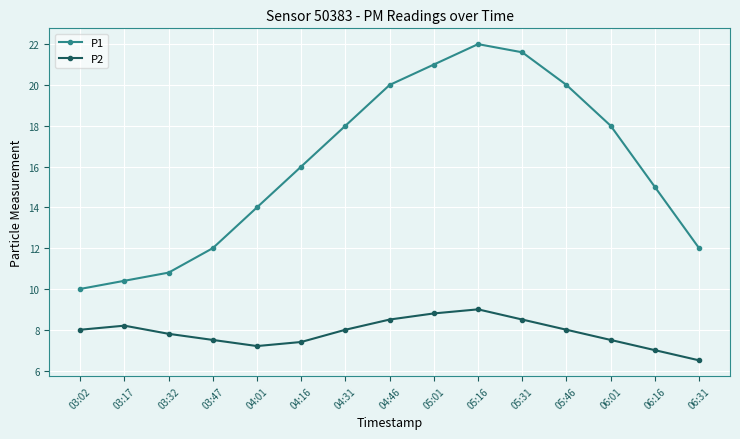

Which category has the highest value in the P2 series?

05:16